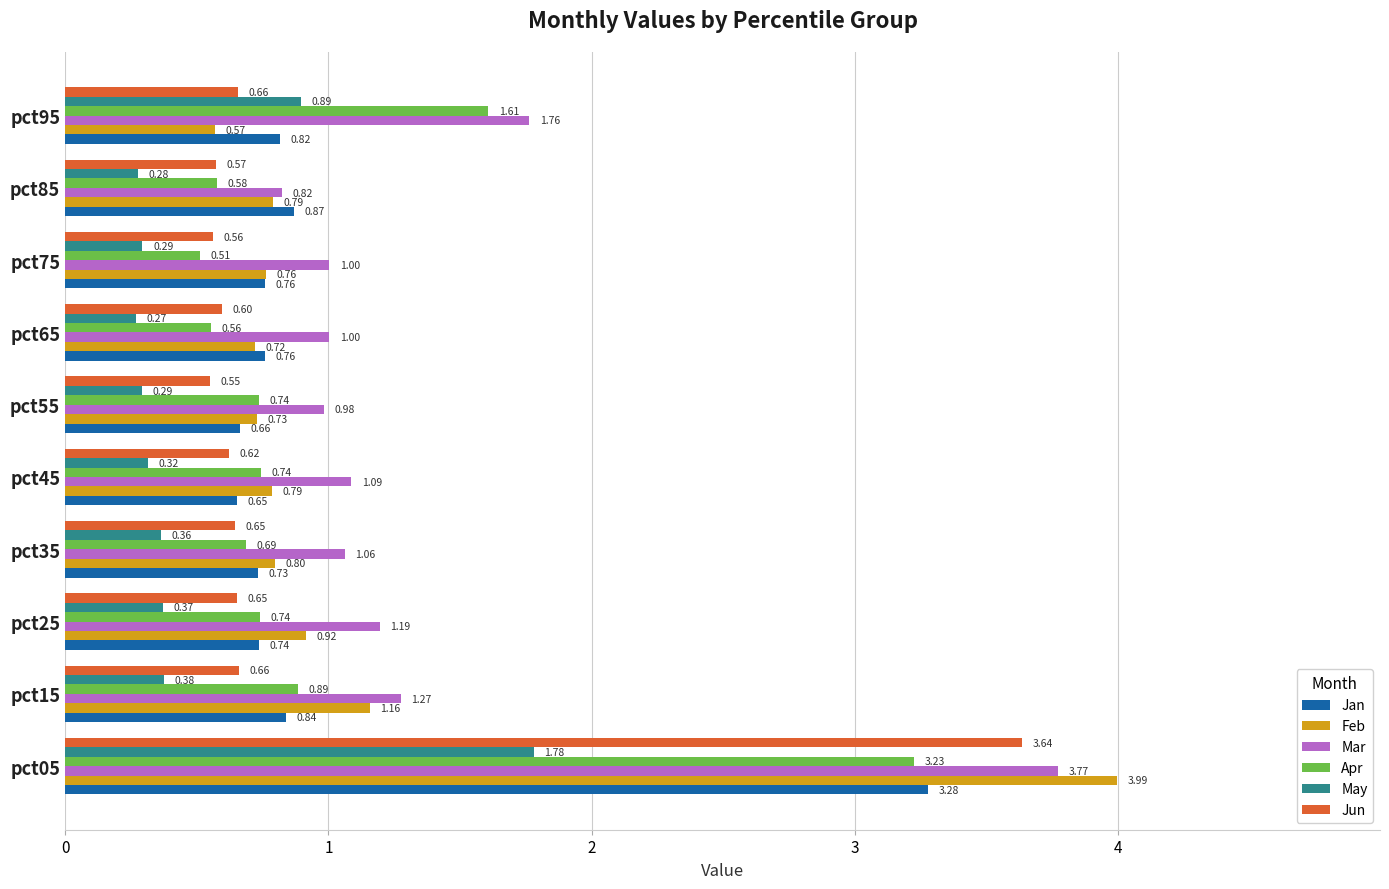

At pct55, list the series in order from largest to smallest.

Mar, Apr, Feb, Jan, Jun, May